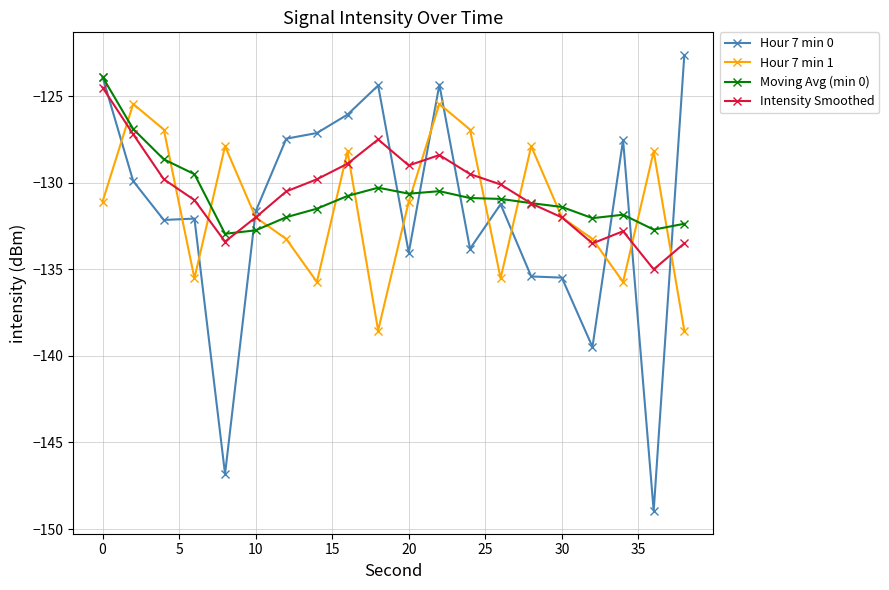

True or false: Hour 7 min 0 has more than 2 interior local peaks.

True